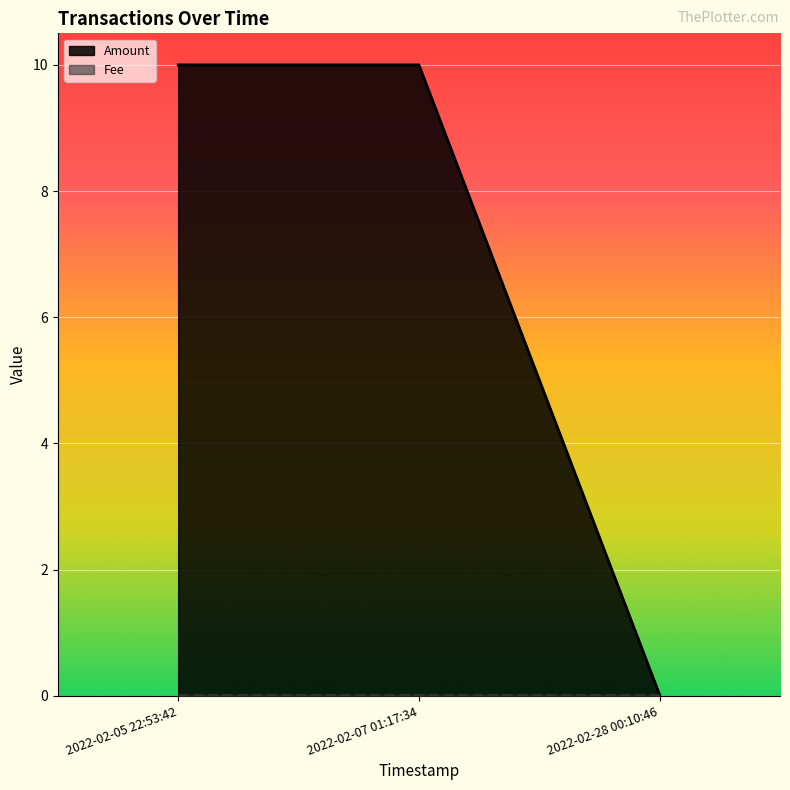

Approximately how many times larger is the value at 2022-02-05 22:53:42 compared to 2022-02-07 01:17:34?

1.0